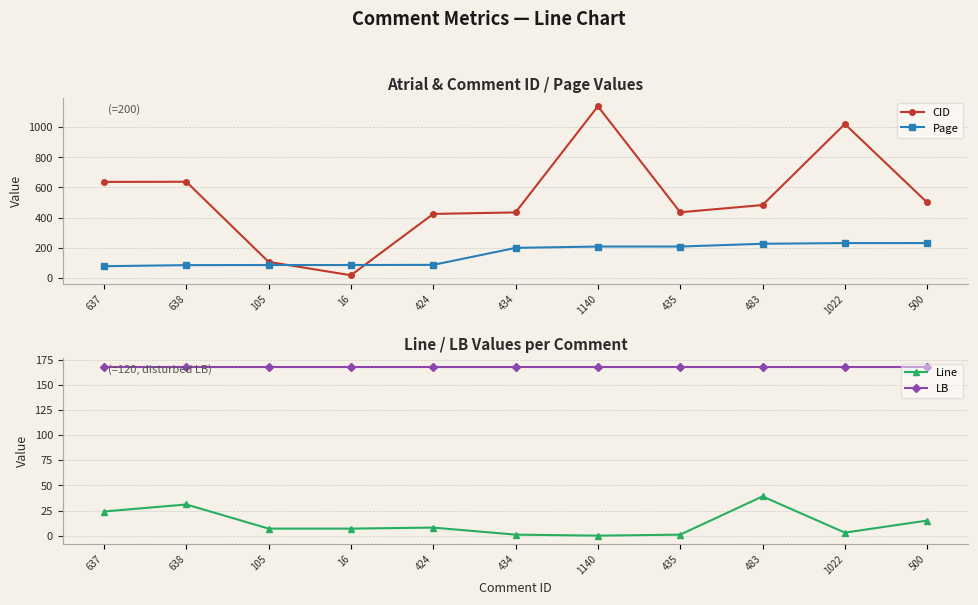

What is the average value of the Line series?

12